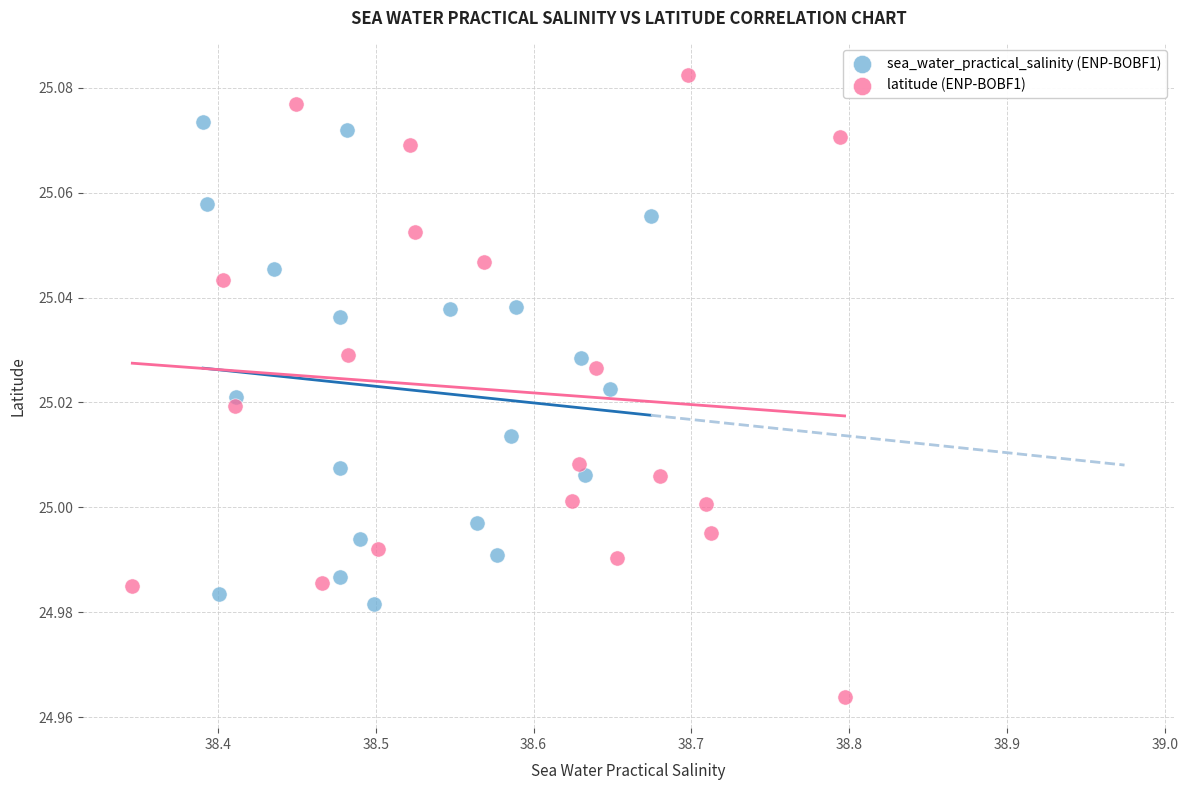

What are all the series names shown in the legend?

sea_water_practical_salinity (ENP-BOBF1), latitude (ENP-BOBF1)